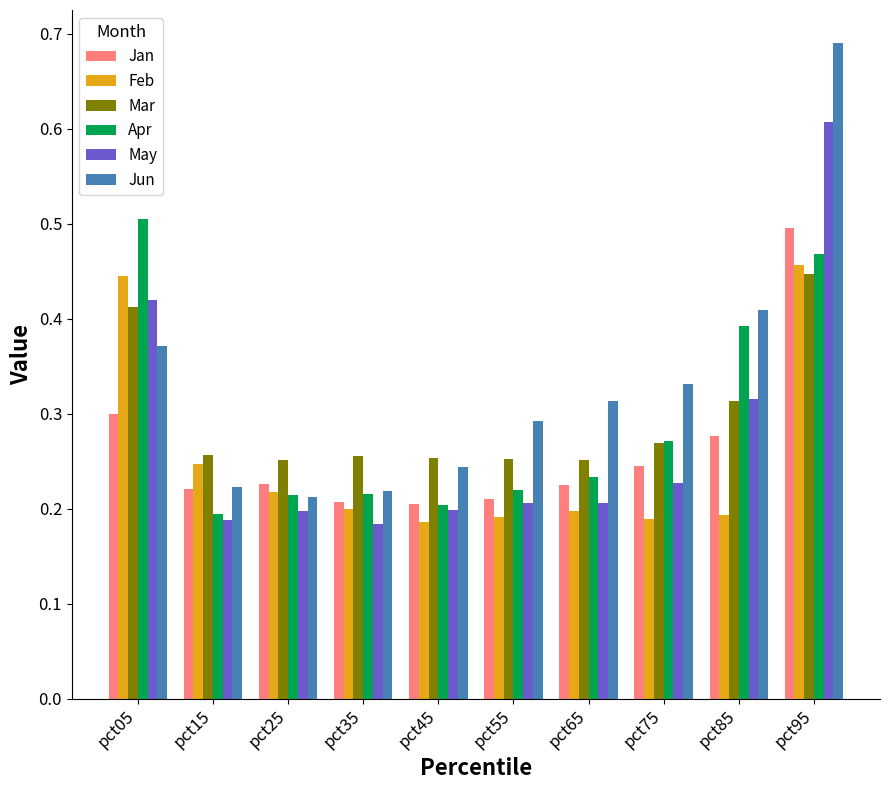

Which category has the highest value in the Apr series?

pct05